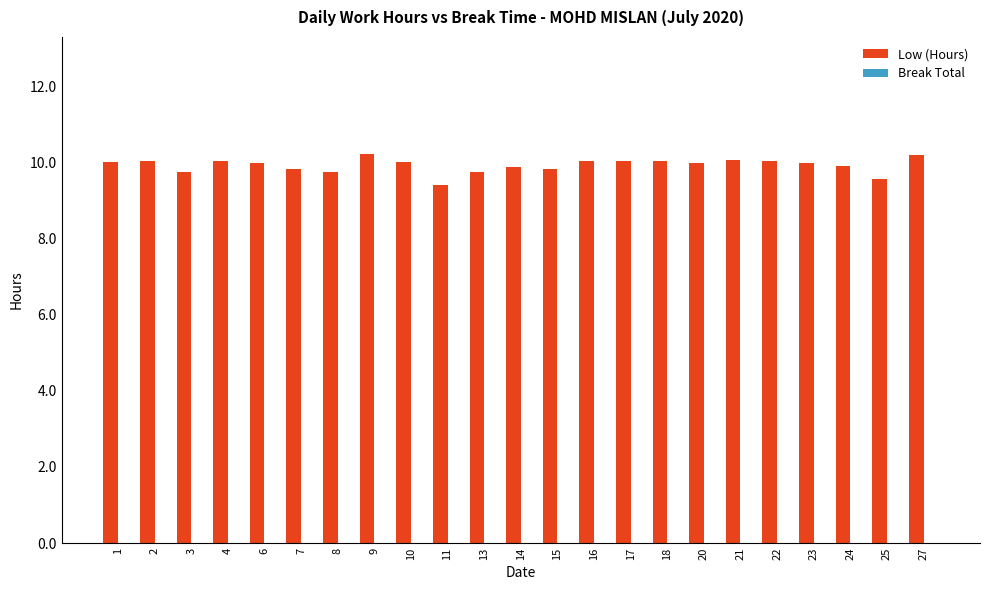

What is the greatest value displayed?

10.2